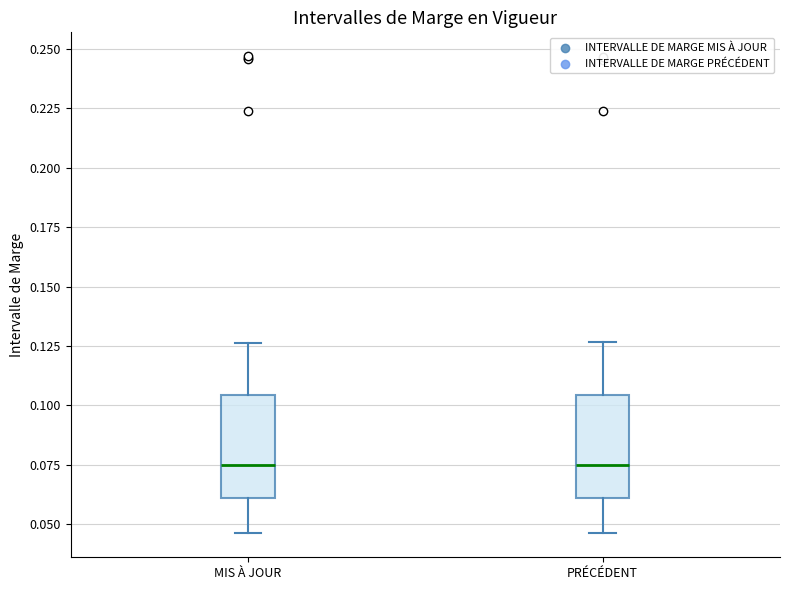

Where does the lower whisker of the box for PRÉCÉDENT end on the y-axis? The values are not printed on the chart, so give them approximately, as read against the axis.

0.045